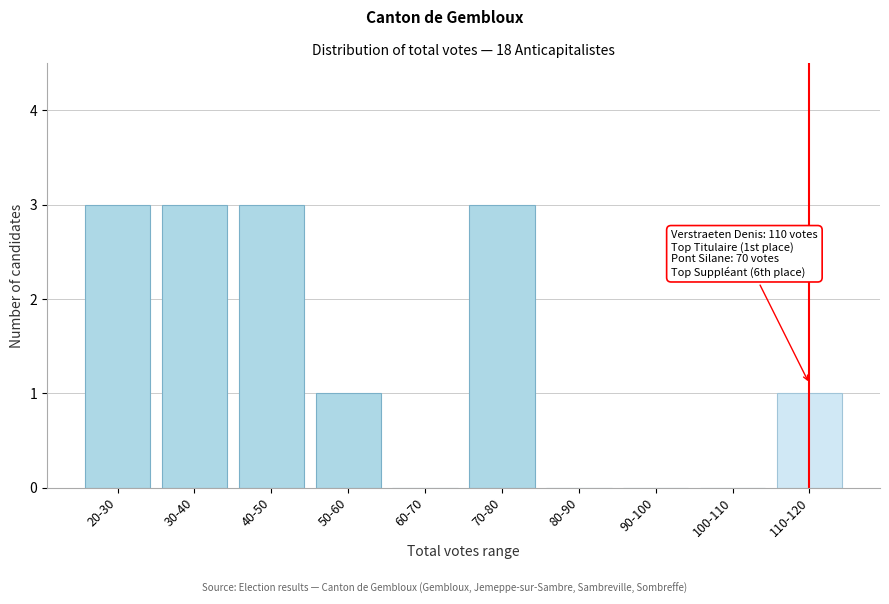

Reading left to right, extract all data points from this chart.

20-30=3	30-40=3	40-50=3	50-60=1	60-70=0	70-80=3	80-90=0	90-100=0	100-110=0	110-120=1